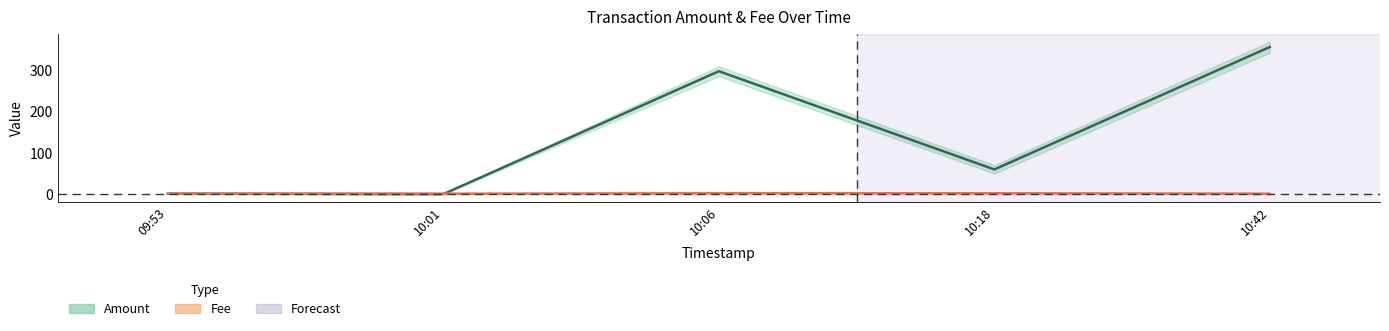

Count the Fee values in the range 1 to 2.

5